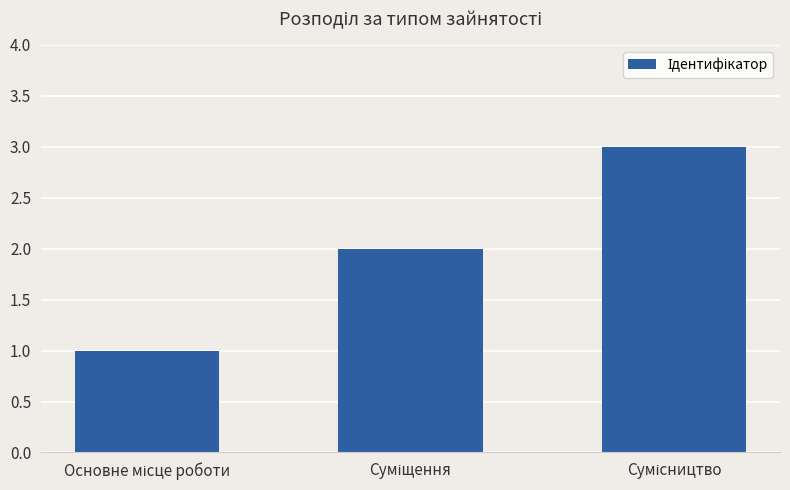

What is the sum of all values?

6